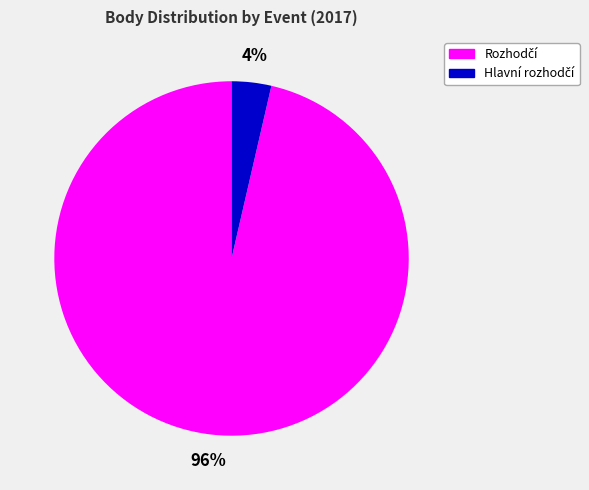

How many segments does this pie chart have?

2